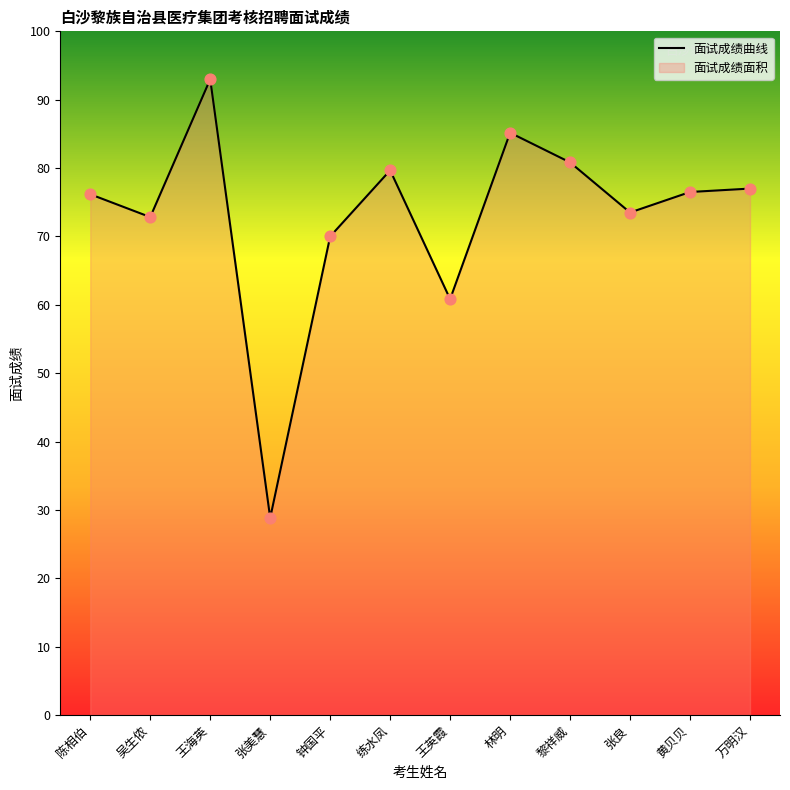

Approximately how many times larger is the value at 黄贝贝 compared to 万明汉?

1.0